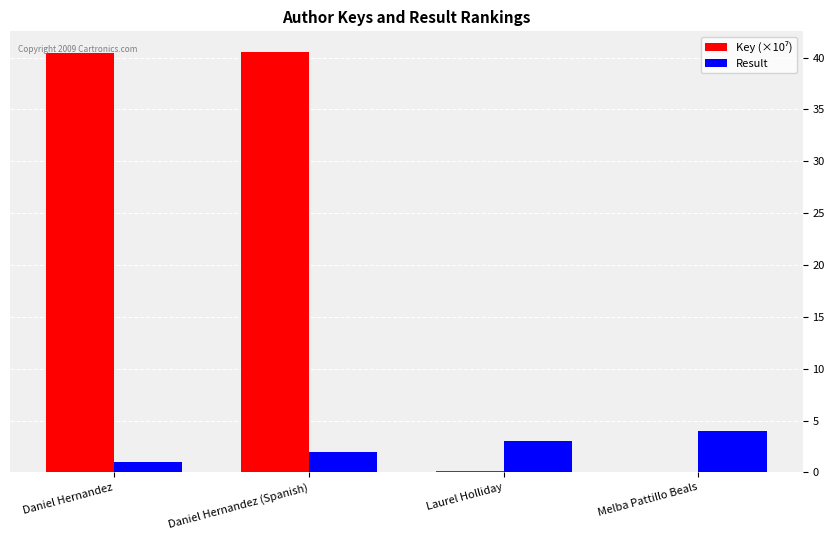

Count the number of data series in this chart.

2